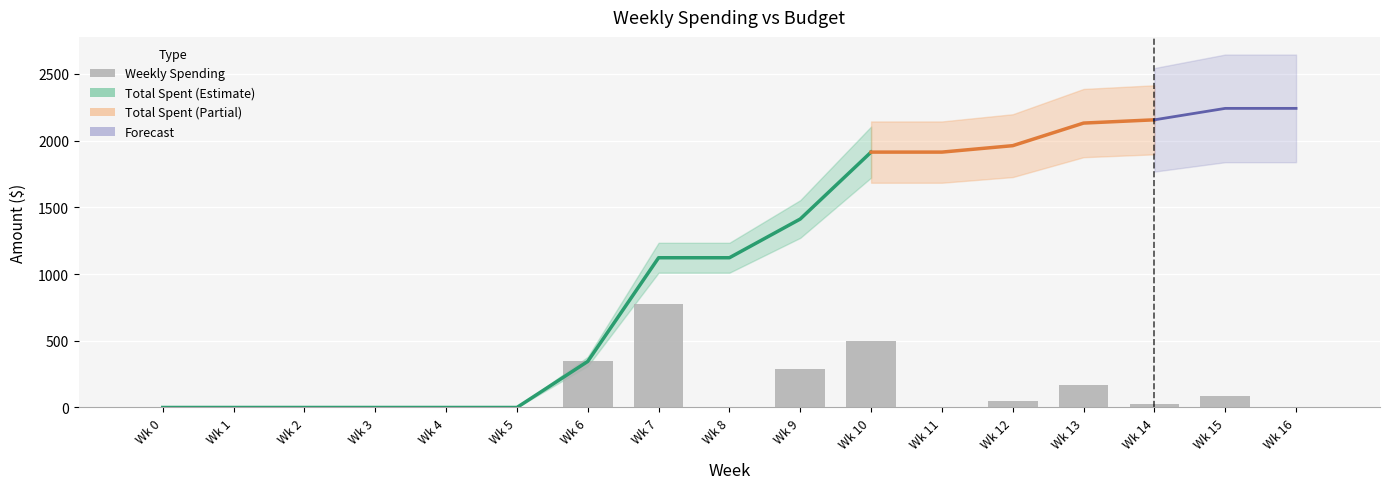

Reading left to right, list all the values displayed in this chart.

Wk 0=0.0	Wk 1=0.0	Wk 2=0.0	Wk 3=0.0	Wk 4=0.0	Wk 5=0.0	Wk 6=345.3	Wk 7=776.9	Wk 8=0.0	Wk 9=290.2	Wk 10=501.5	Wk 11=0.0	Wk 12=48.2	Wk 13=169.3	Wk 14=24.4	Wk 15=85.8	Wk 16=0.0